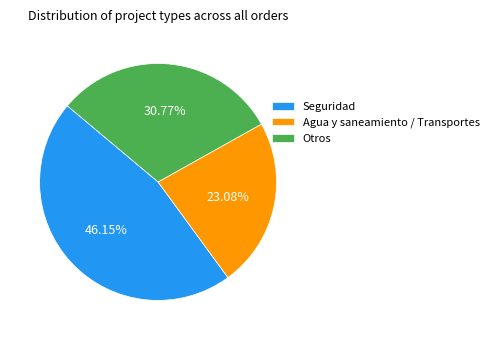

Rank the categories by value from highest to lowest.

Seguridad, Otros, Agua y saneamiento / Transportes